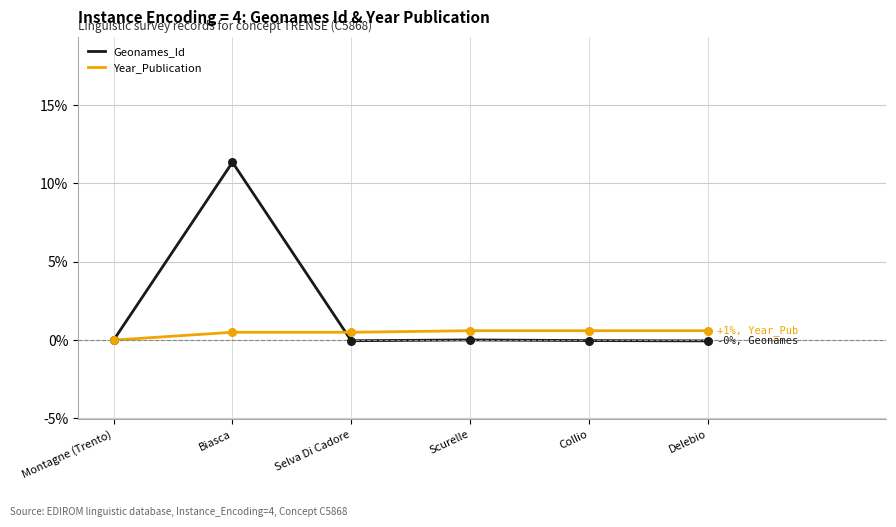

Which series has the largest total across all categories?

Geonames_Id